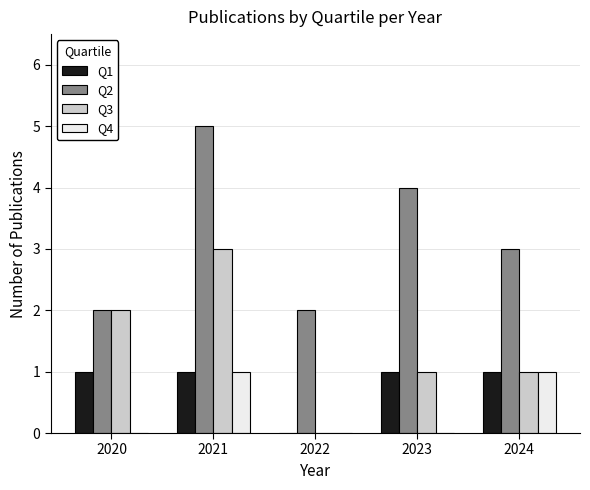

Reading right to left, extract all data points from this chart.

Q1: 1	1	0	1	1
Q2: 3	4	2	5	2
Q3: 1	1	0	3	2
Q4: 1	0	0	1	0